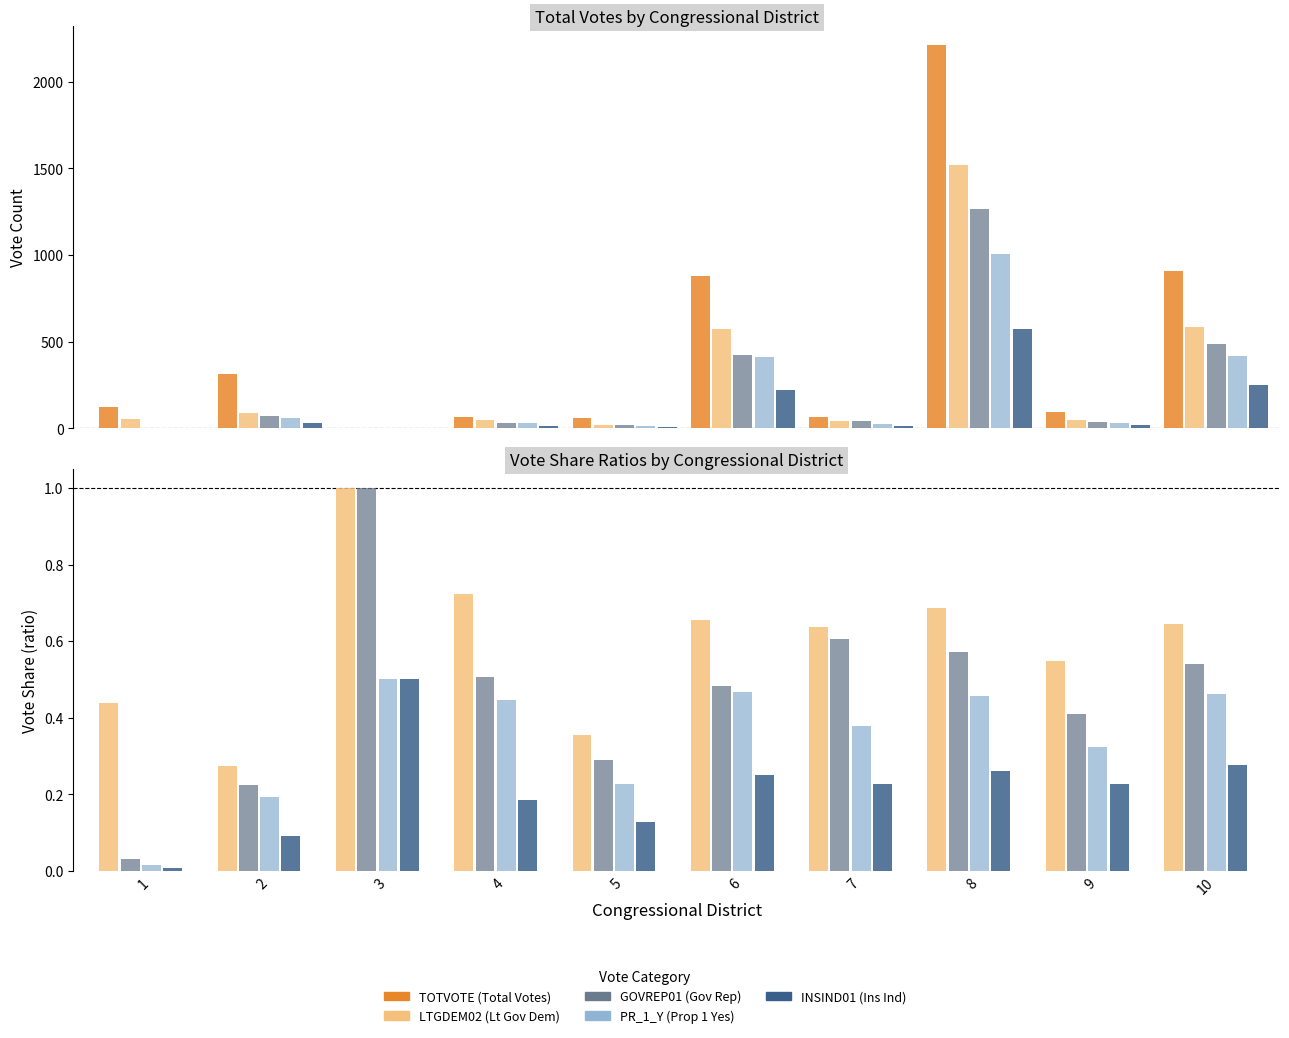

What is the total value across all series at 6?

878.9